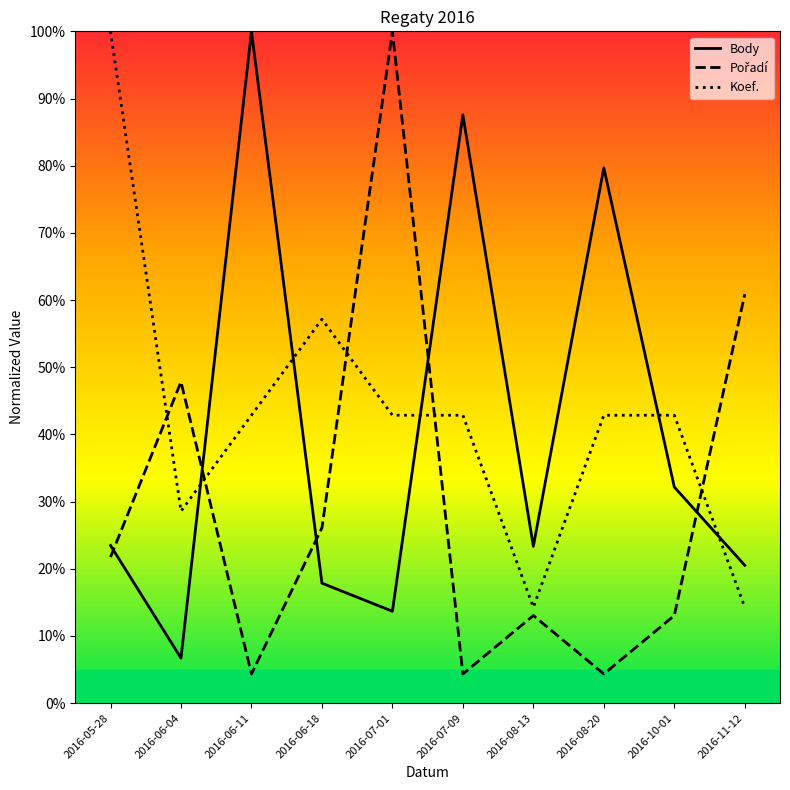

At which category does Body reach its first local peak?

2016-06-11